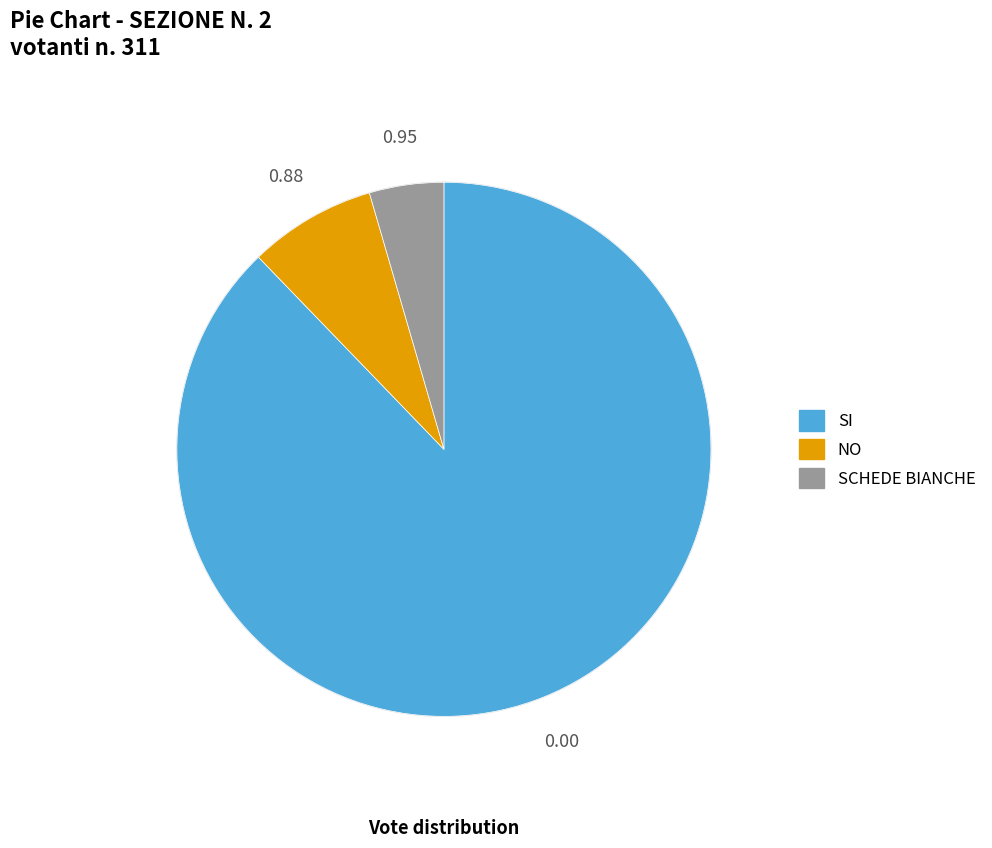

Does SI account for over 50% of the chart?

Yes